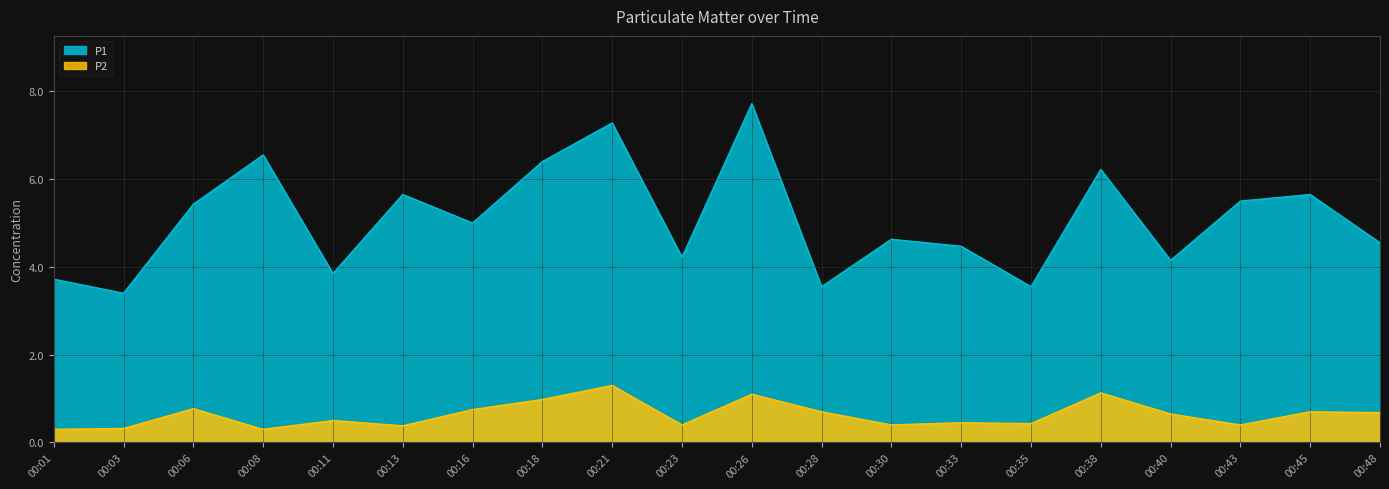

Reading left to right, what are all the values shown in this chart?

P1: 00:01=3.7	00:03=3.4	00:06=5.4	00:08=6.5	00:11=3.9	00:13=5.7	00:16=5.0	00:18=6.4	00:21=7.3	00:23=4.2	00:26=7.7	00:28=3.5	00:30=4.6	00:33=4.5	00:35=3.5	00:38=6.2	00:40=4.2	00:43=5.5	00:45=5.7	00:48=4.5
P2: 00:01=0.3	00:03=0.3	00:06=0.8	00:08=0.3	00:11=0.5	00:13=0.4	00:16=0.8	00:18=1.0	00:21=1.3	00:23=0.4	00:26=1.1	00:28=0.7	00:30=0.4	00:33=0.5	00:35=0.4	00:38=1.1	00:40=0.7	00:43=0.4	00:45=0.7	00:48=0.7